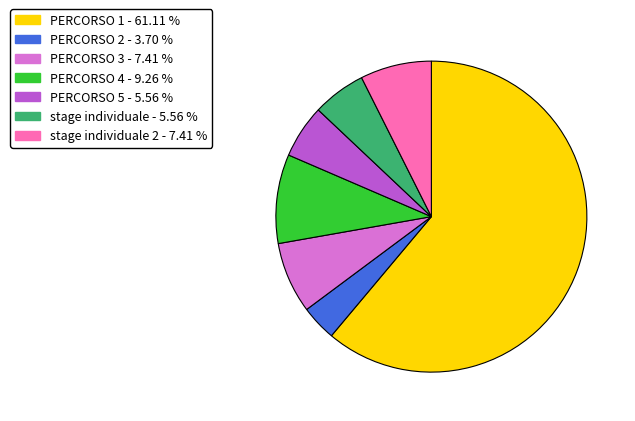

Does any single category account for the majority?

Yes